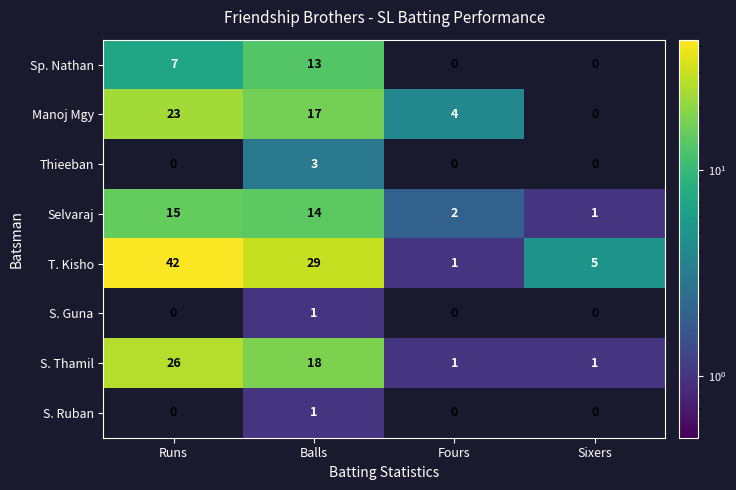

At which category is the sum across all series the highest?

Runs